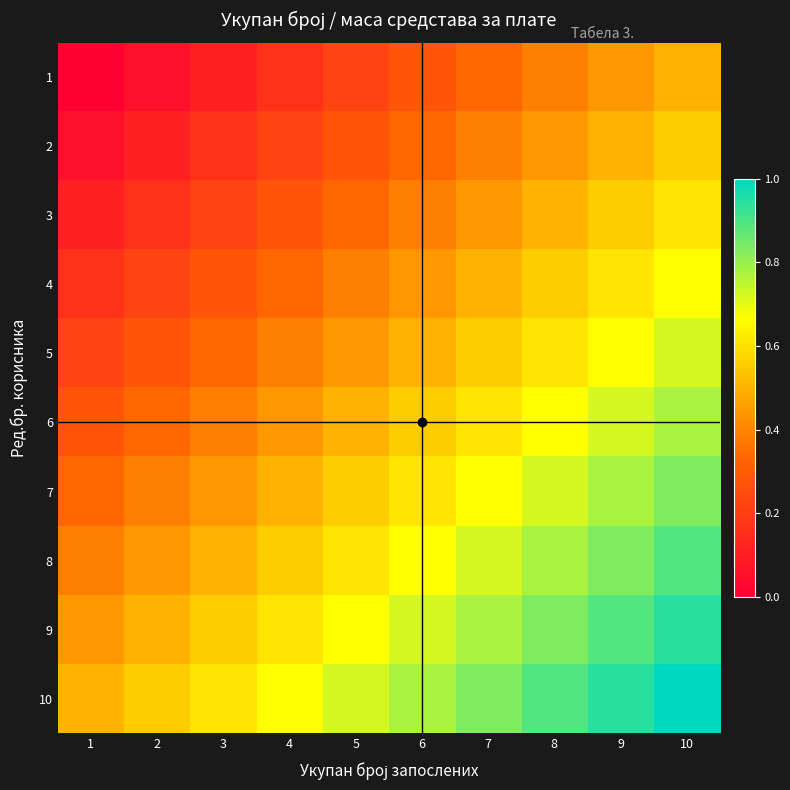

Reading left to right, list all the values displayed in this chart.

1: 1=0.0	2=0.1	3=0.1	4=0.2	5=0.2	6=0.3	7=0.3	8=0.4	9=0.4	10=0.5
2: 1=0.1	2=0.1	3=0.2	4=0.2	5=0.3	6=0.3	7=0.4	8=0.4	9=0.5	10=0.6
3: 1=0.1	2=0.2	3=0.2	4=0.3	5=0.3	6=0.4	7=0.4	8=0.5	9=0.6	10=0.6
4: 1=0.2	2=0.2	3=0.3	4=0.3	5=0.4	6=0.4	7=0.5	8=0.6	9=0.6	10=0.7
5: 1=0.2	2=0.3	3=0.3	4=0.4	5=0.4	6=0.5	7=0.6	8=0.6	9=0.7	10=0.7
6: 1=0.3	2=0.3	3=0.4	4=0.4	5=0.5	6=0.6	7=0.6	8=0.7	9=0.7	10=0.8
7: 1=0.3	2=0.4	3=0.4	4=0.5	5=0.6	6=0.6	7=0.7	8=0.7	9=0.8	10=0.8
8: 1=0.4	2=0.4	3=0.5	4=0.6	5=0.6	6=0.7	7=0.7	8=0.8	9=0.8	10=0.9
9: 1=0.4	2=0.5	3=0.6	4=0.6	5=0.7	6=0.7	7=0.8	8=0.8	9=0.9	10=0.9
10: 1=0.5	2=0.6	3=0.6	4=0.7	5=0.7	6=0.8	7=0.8	8=0.9	9=0.9	10=1.0